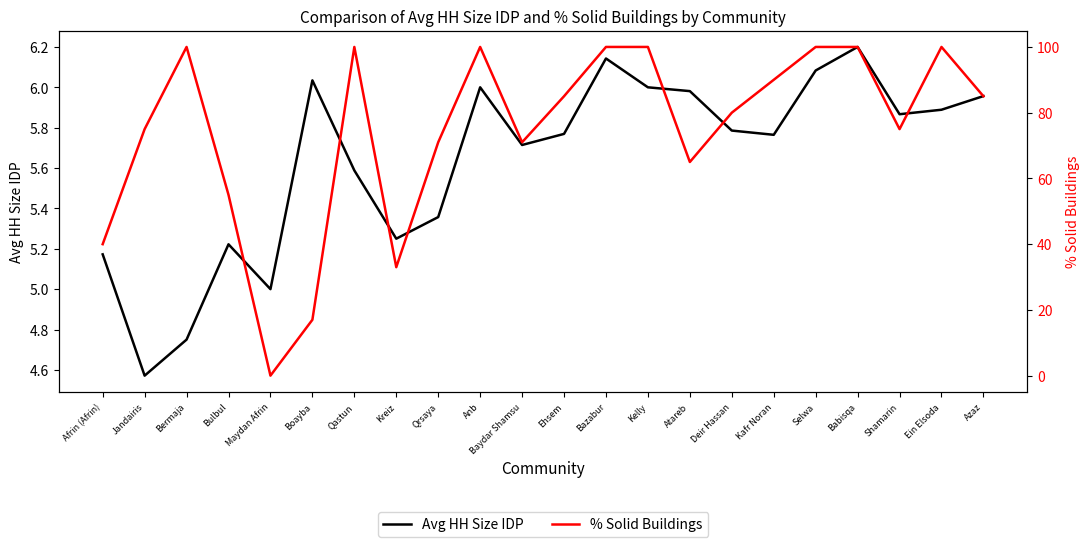

Where is the first local maximum for Avg HH Size IDP?

Bulbul